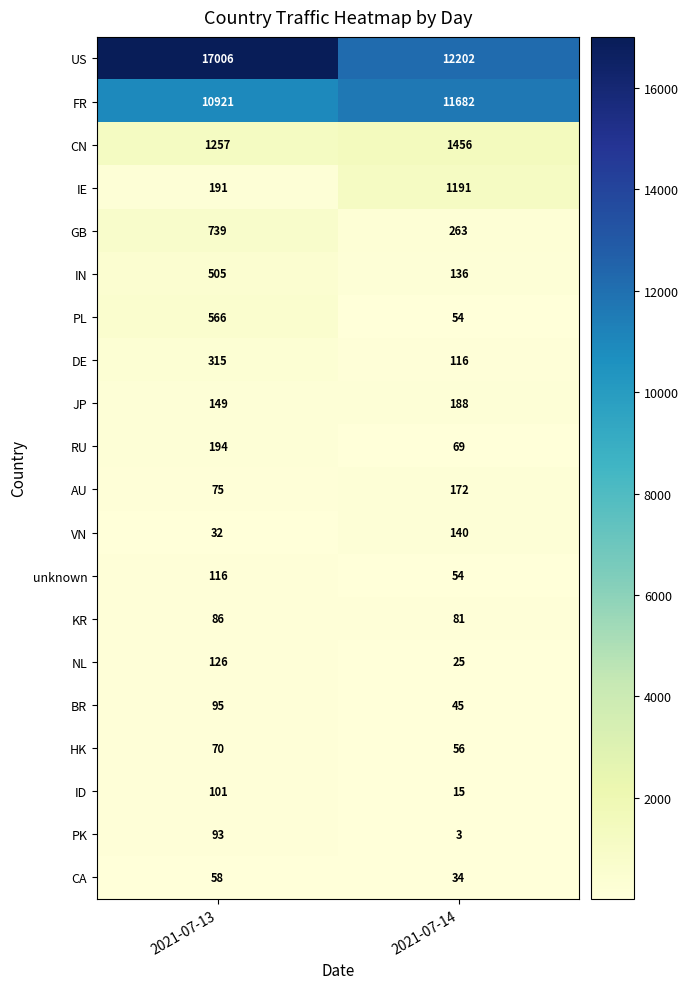

Between 2021-07-13 and 2021-07-14, which series saw the biggest shift?

US